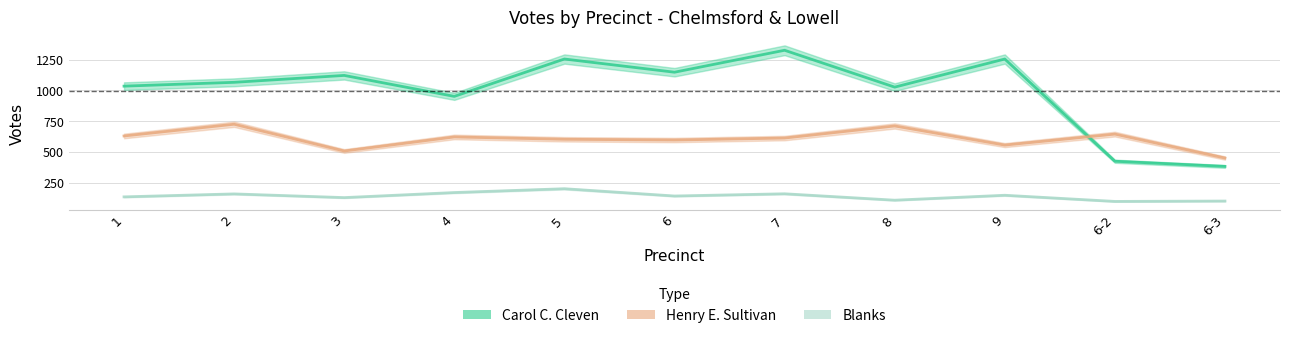

Reading left to right, list all the values displayed in this chart.

Carol C. Cleven: 1=1035	2=1066	3=1122	4=952	5=1255	6=1148	7=1326	8=1027	9=1255	6-2=426	6-3=384
Henry E. Sultivan: 1=631	2=726	3=509	4=623	5=604	6=598	7=614	8=712	9=557	6-2=646	6-3=452
Blanks: 1=137	2=161	3=131	4=172	5=203	6=144	7=162	8=110	9=150	6-2=100	6-3=103